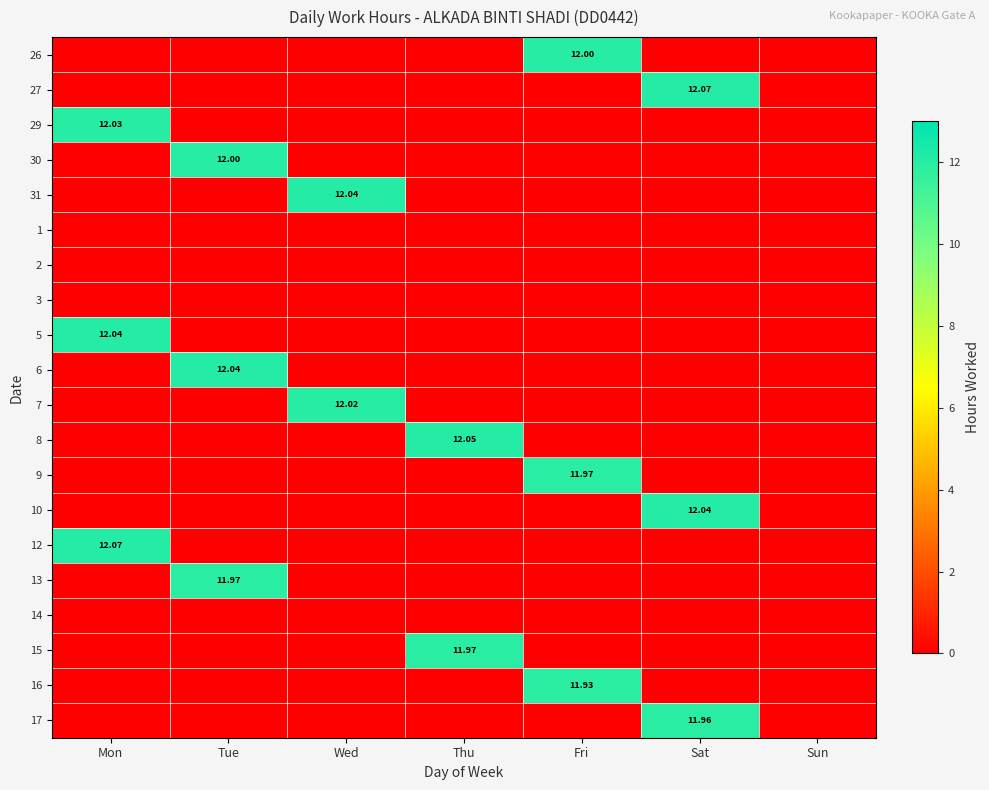

What is the sum of all 5 values?

12.0